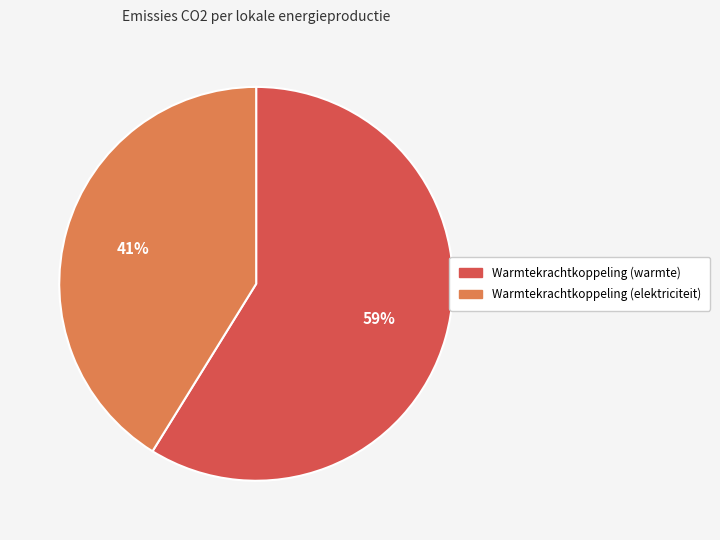

Does any single category account for the majority?

Yes